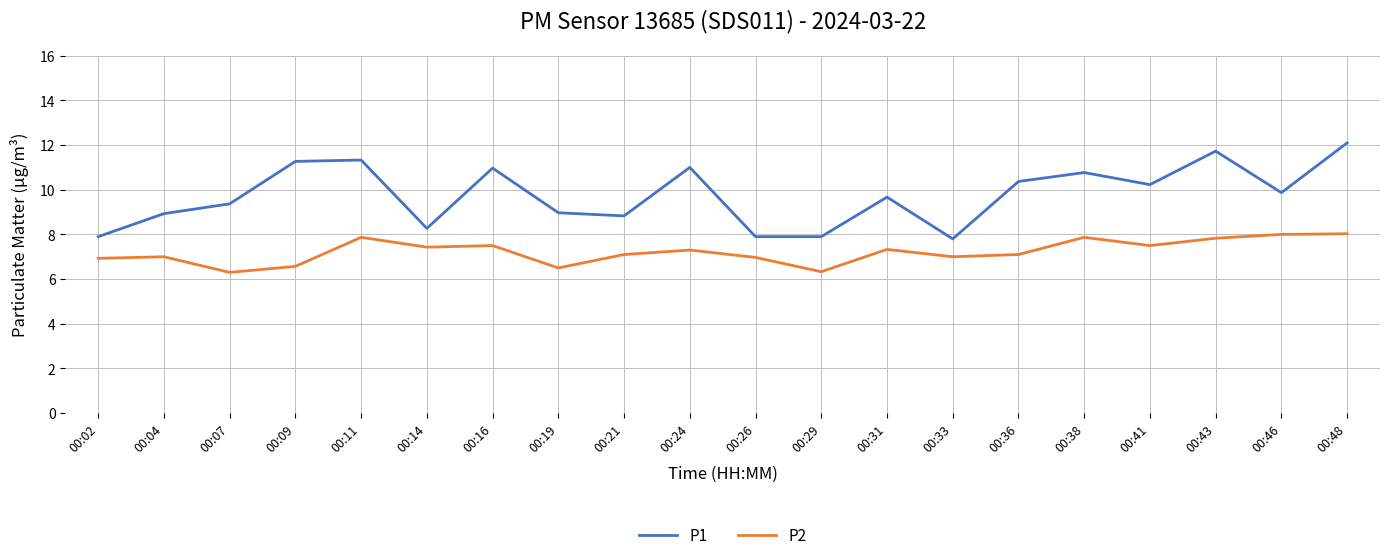

What is the average value of the P1 series?

9.8